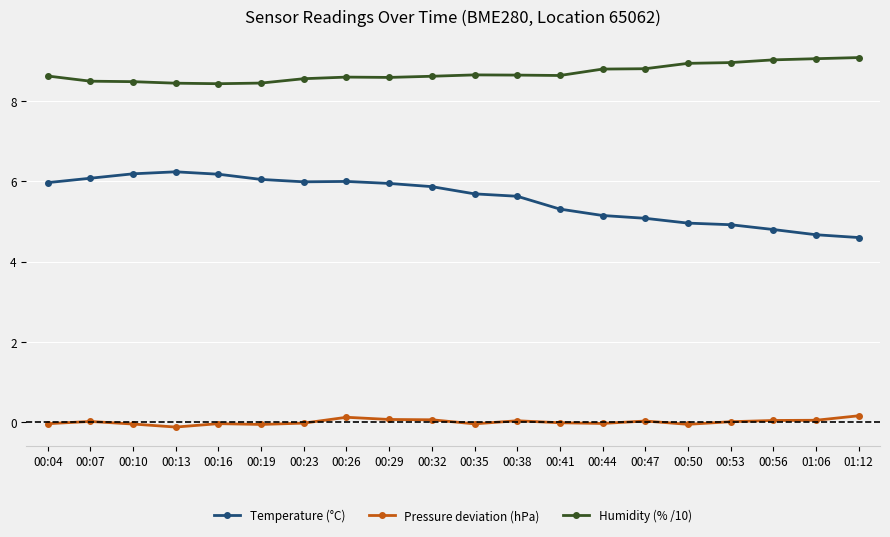

True or false: Humidity (% /10) has a value of 8.7 at 00:38.

True